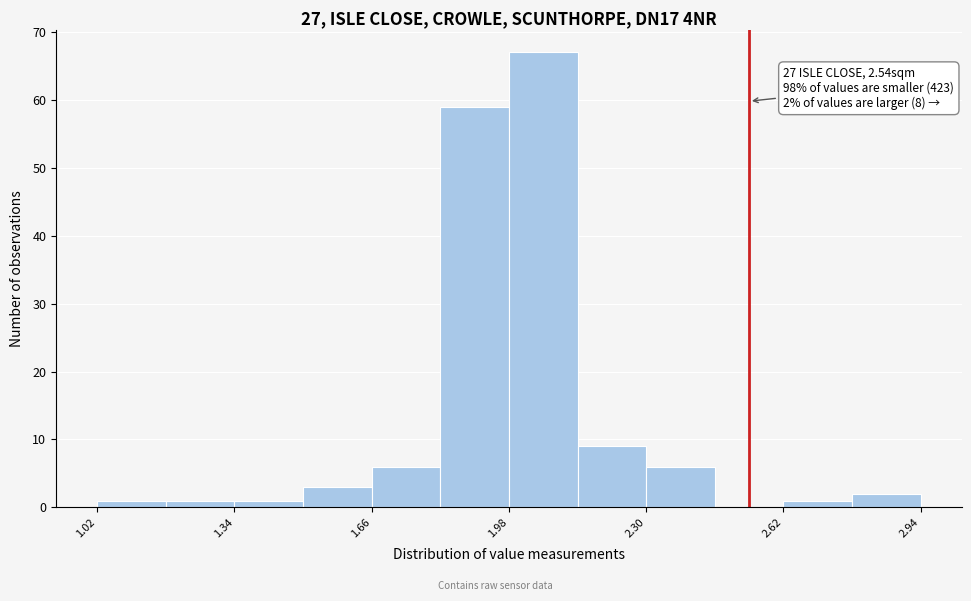

Around what value on the x-axis is the tallest bar? Give the approximate position of its centre, as read against the axis.

2.05